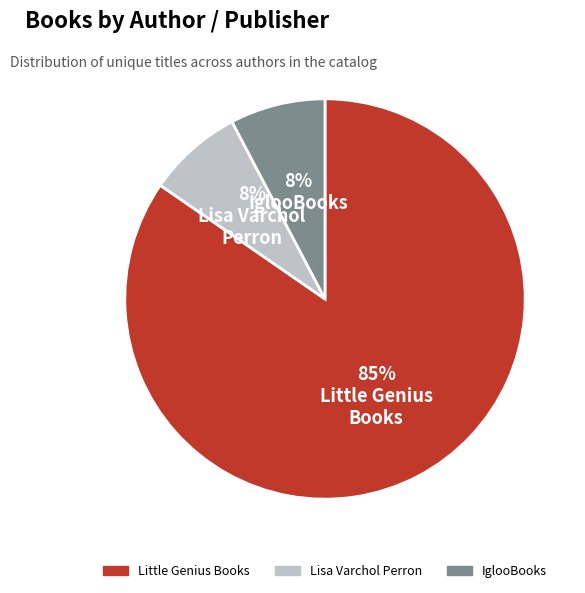

Does Little Genius Books represent more than half of the total?

Yes